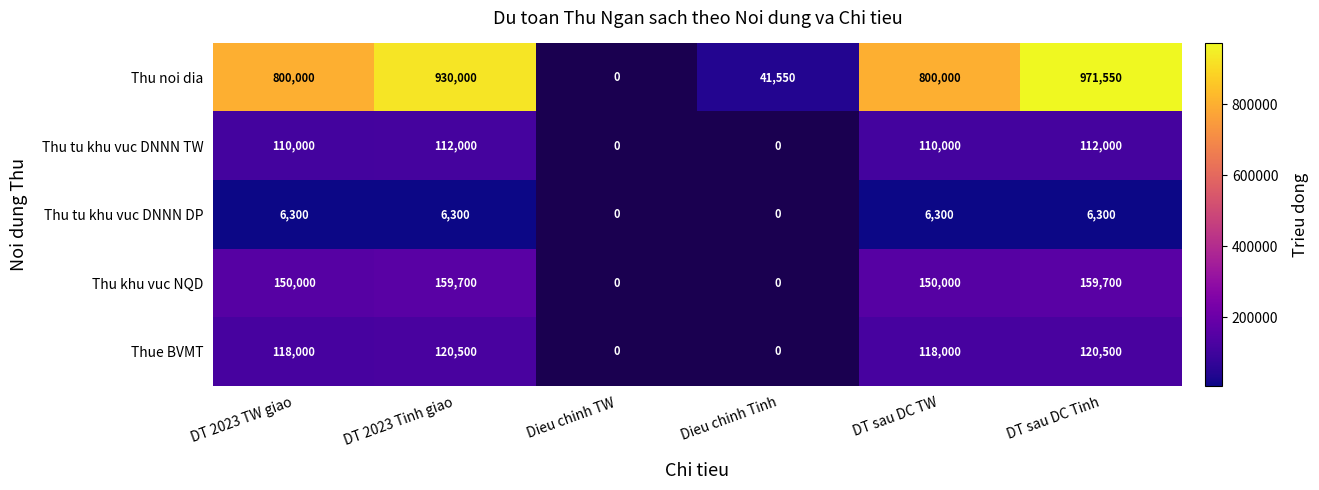

At how many categories does at least one series exceed 227220?

4